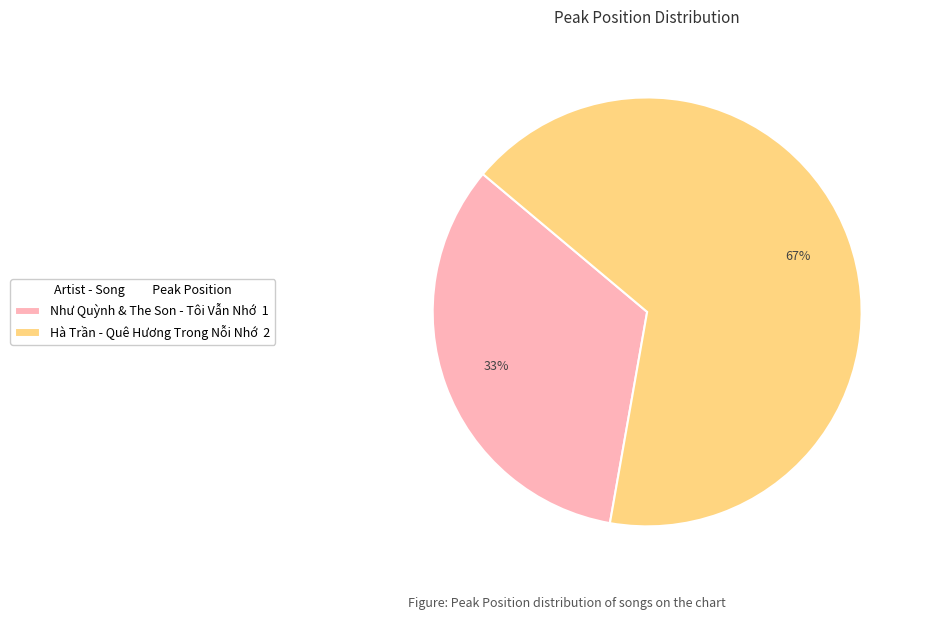

How many segments does this pie chart have?

2